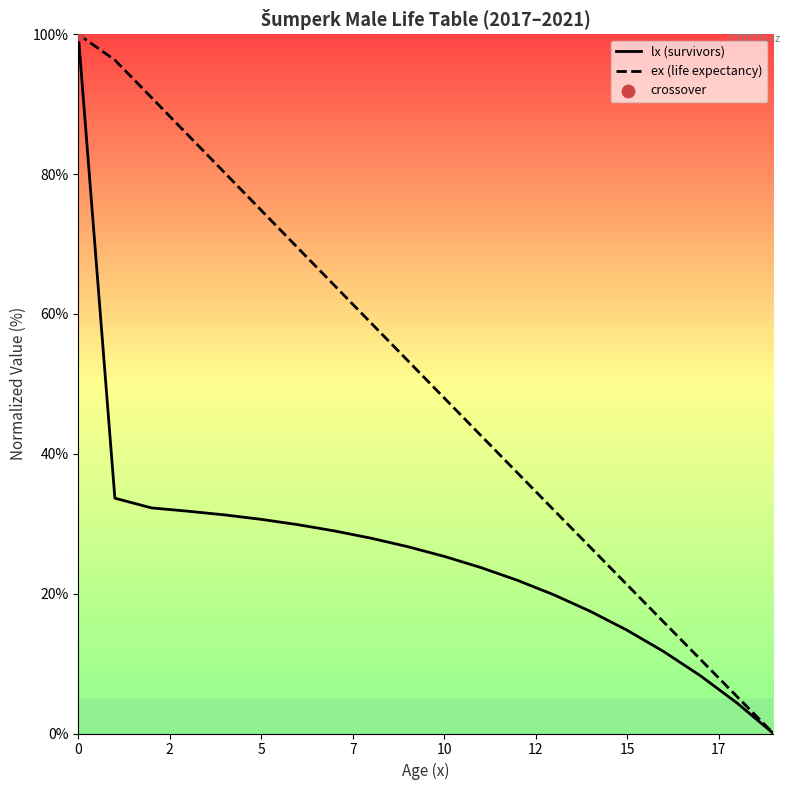

Which series reaches the minimum Y coordinate?

lx (survivors)